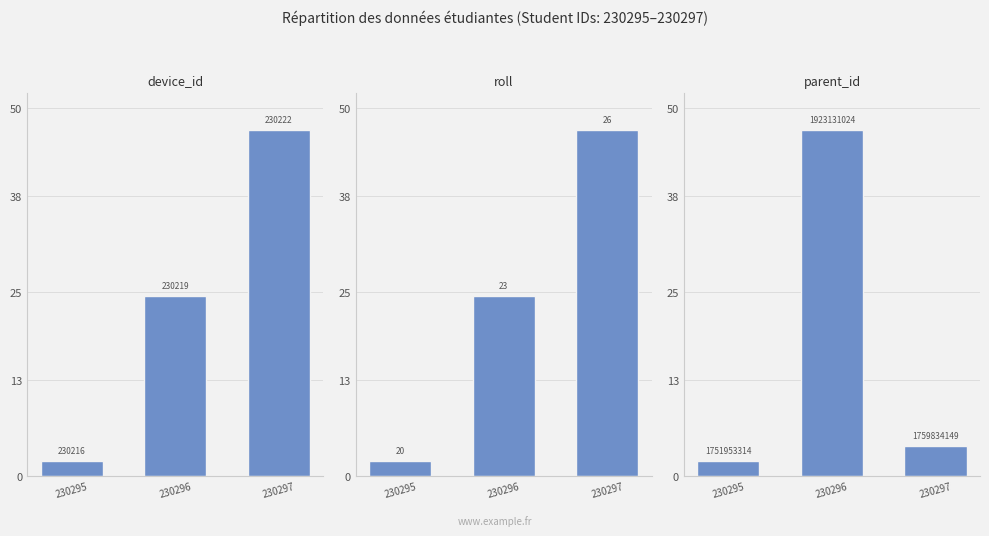

Reading left to right, extract all data points from this chart.

device_id: 2.0	24.5	47.0
roll: 2.0	24.5	47.0
parent_id: 2.0	47.0	4.1